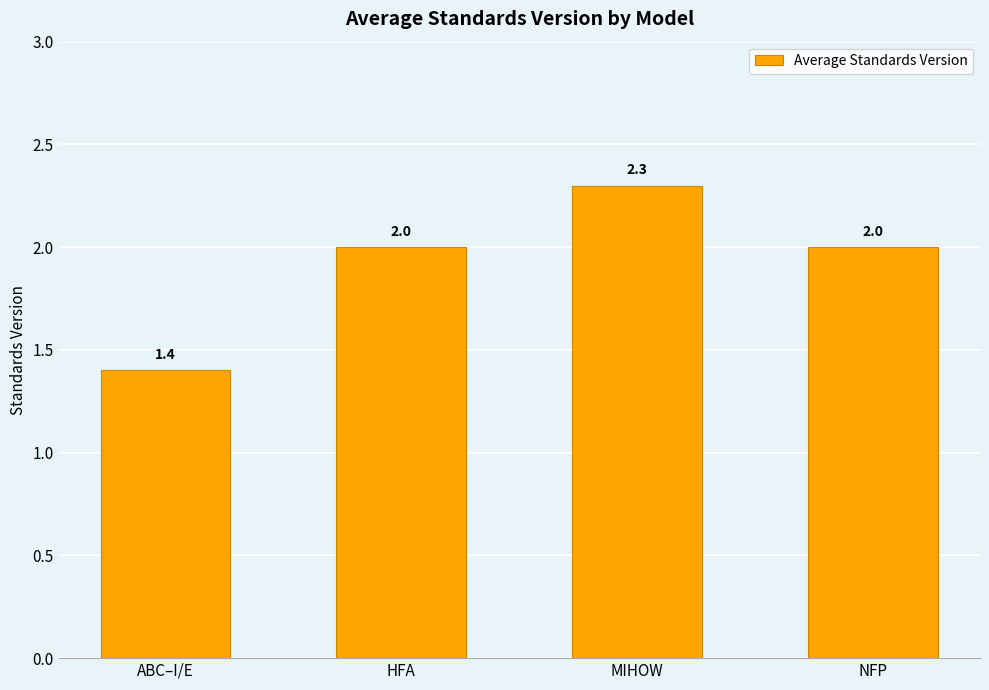

The value at MIHOW is 2.3. True or false?

True